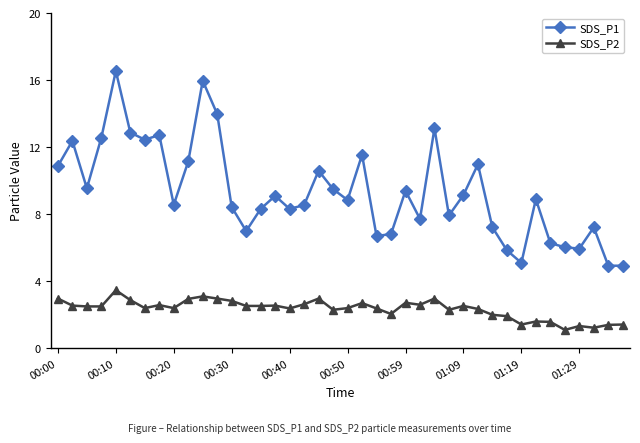

True or false: SDS_P1 and SDS_P2 intersect in this chart.

False